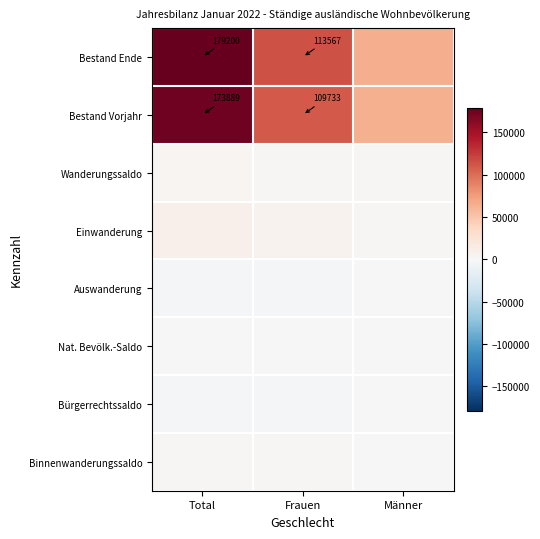

True or false: Bestand Ende has a value of 179200 at Total.

True